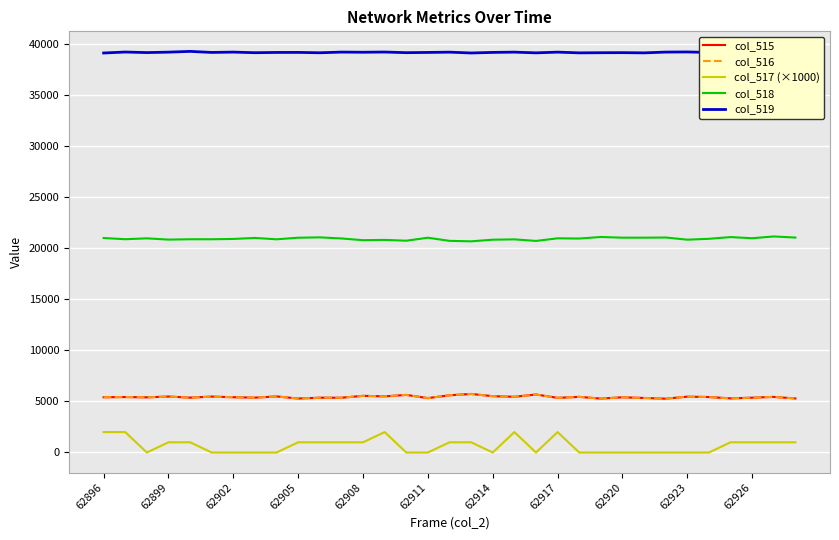

Which series has the largest range (max minus min)?

col_517 (×1000)